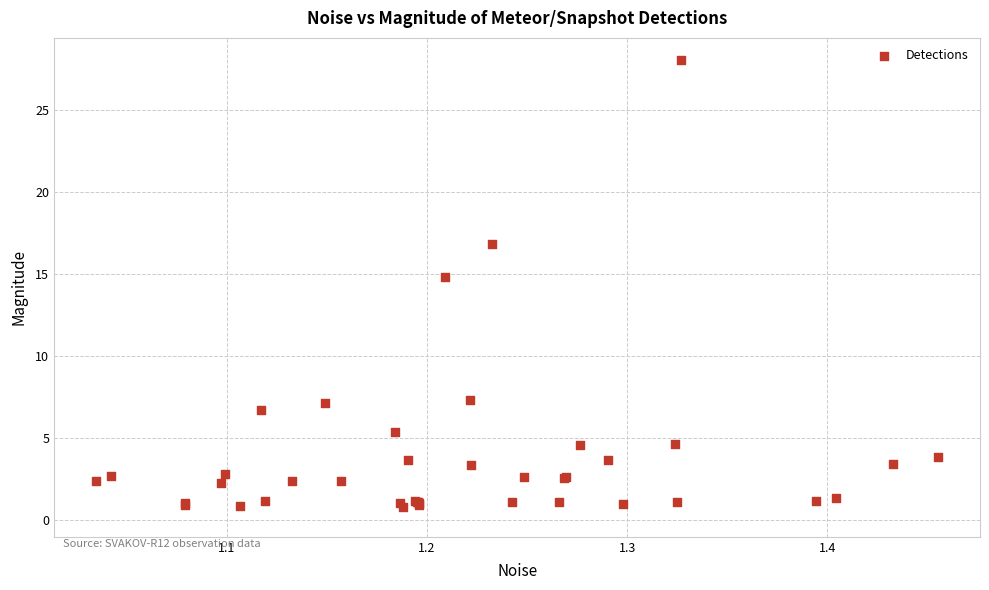

What Y value in the scatter plot is closest to 14?

14.8